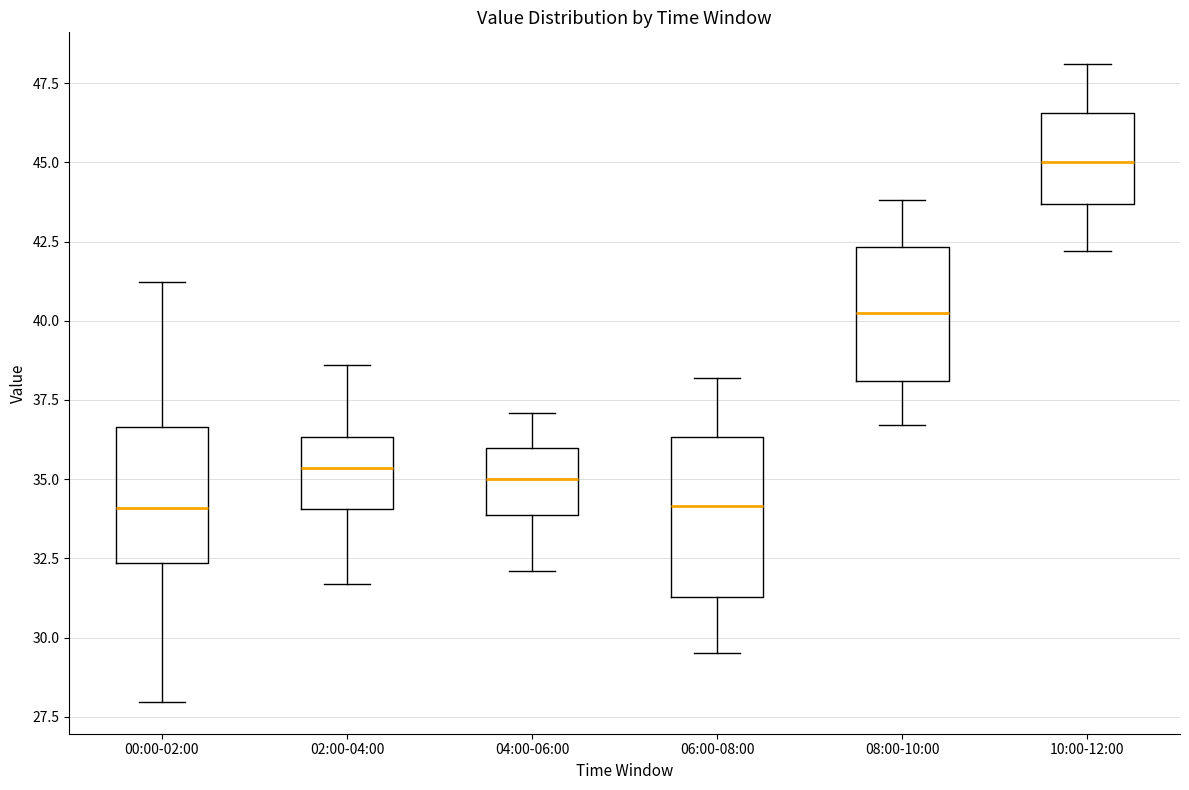

Comparing the boxes themselves (not the whiskers), which one is the tallest?

06:00-08:00